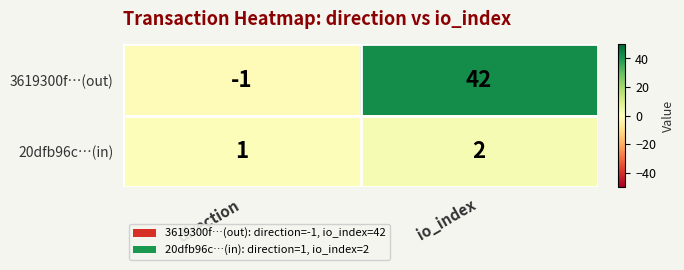

At how many categories does at least one series exceed 27?

1